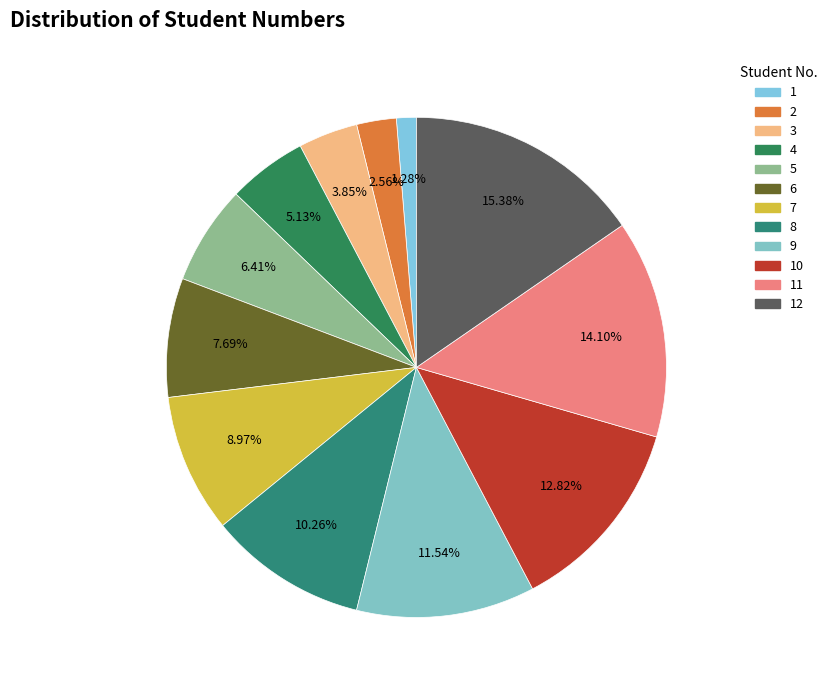

How many slices are in this pie chart?

12